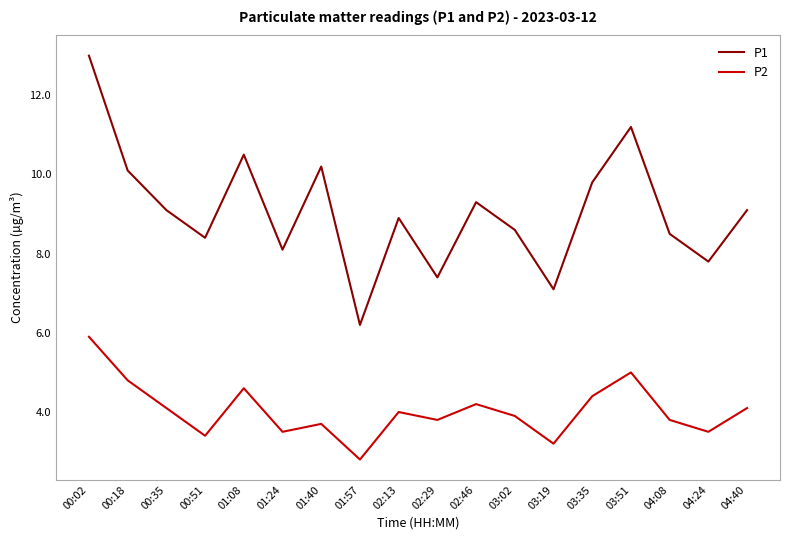

What is the difference between the highest and lowest values at 00:35?

5.0